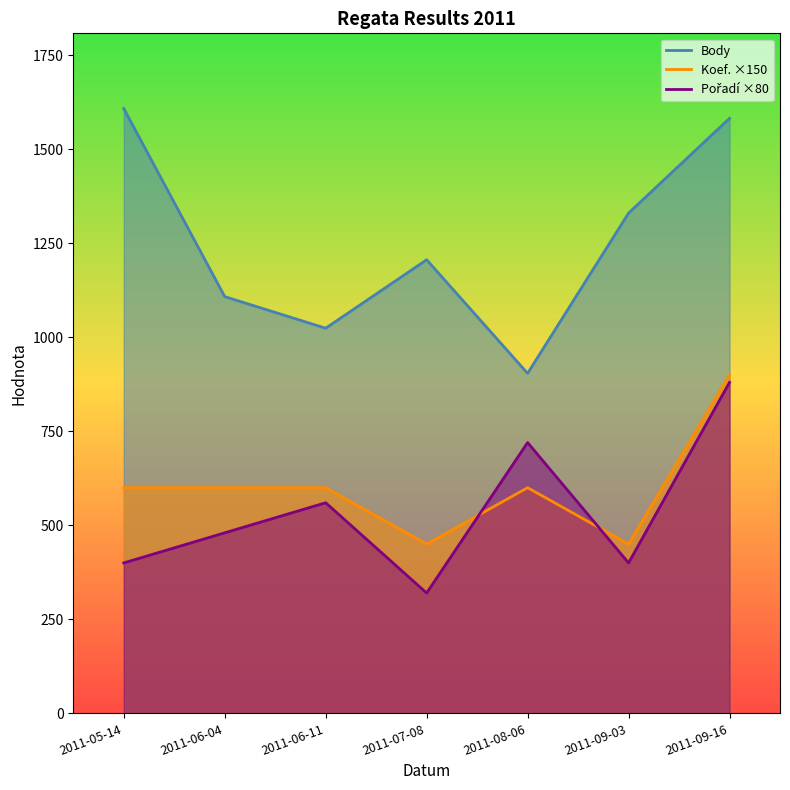

True or false: Koef. and Body cross at least once.

False